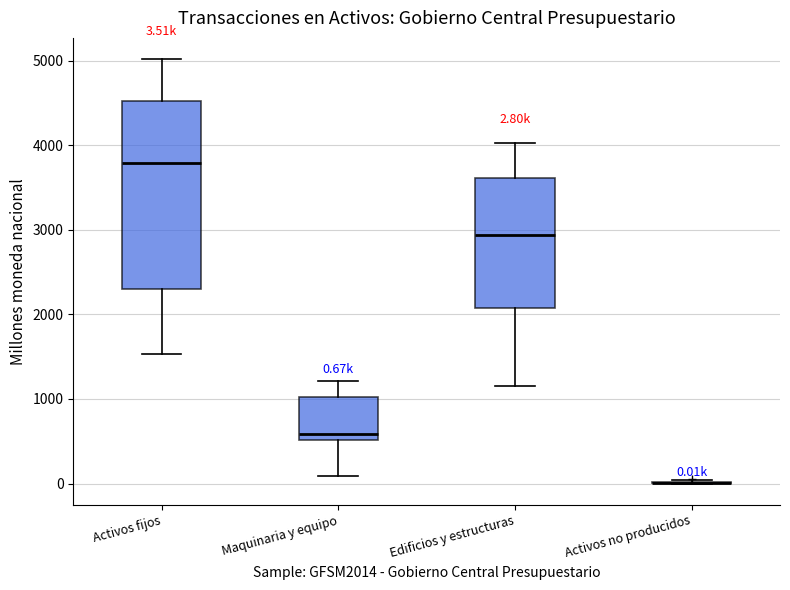

Which box is the tallest, from its lower edge to its upper edge?

Activos fijos